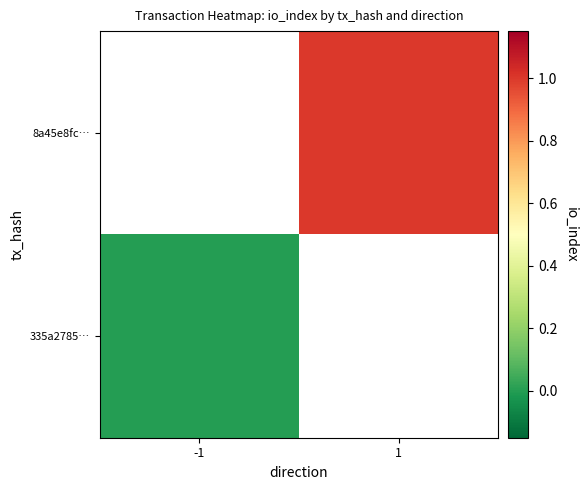

True or false: 8a45e8fc… has a value of 1.6 at 1.

False